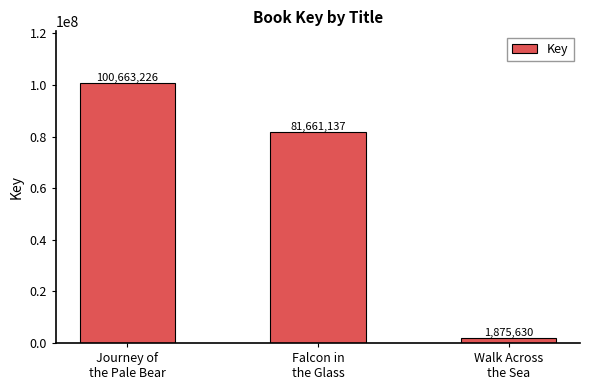

Count the number of data series in this chart.

1